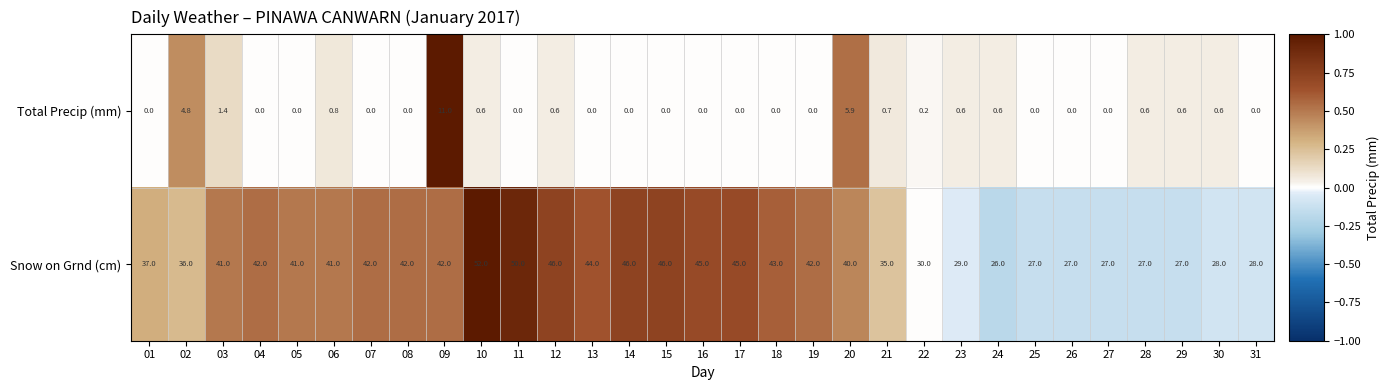

Where is Snow on Grnd (cm) nearest to the value 39?

20